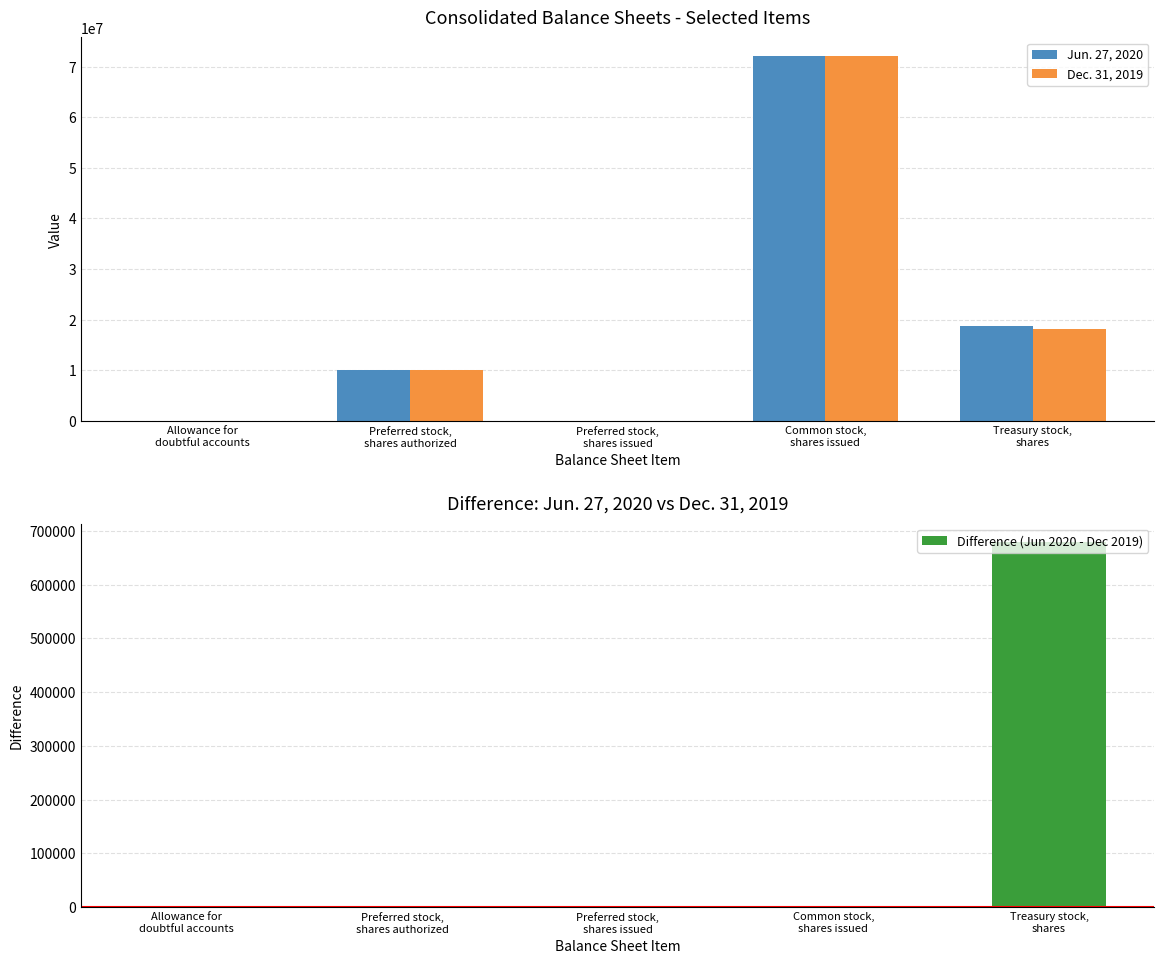

How many values in the Jun. 27, 2020 series are below 10000000?

2